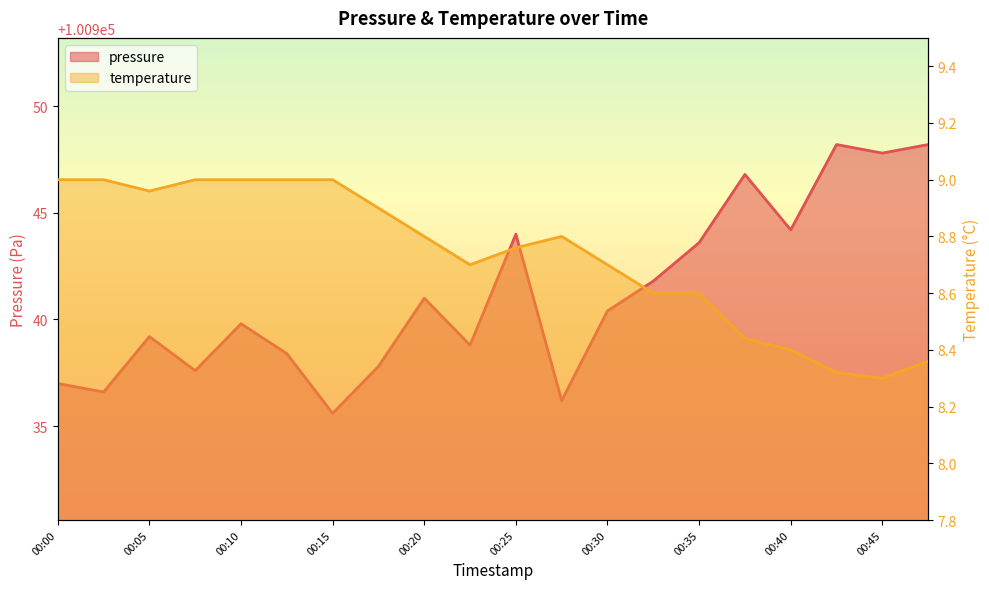

List the series in order of their peak value, lowest first.

temperature, pressure